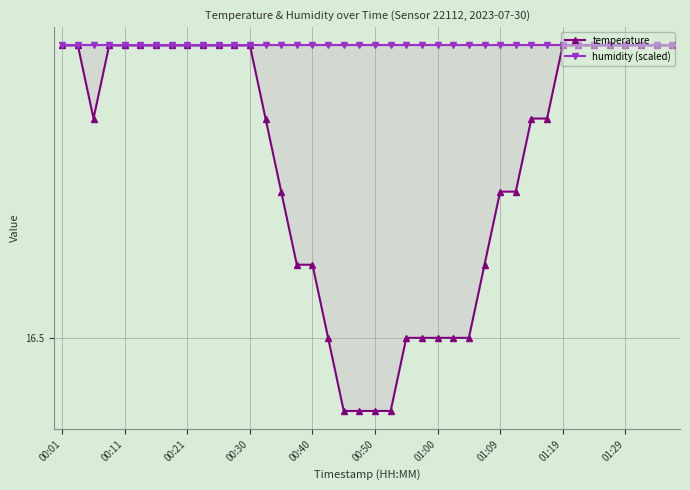

Which series has the largest range (max minus min)?

temperature